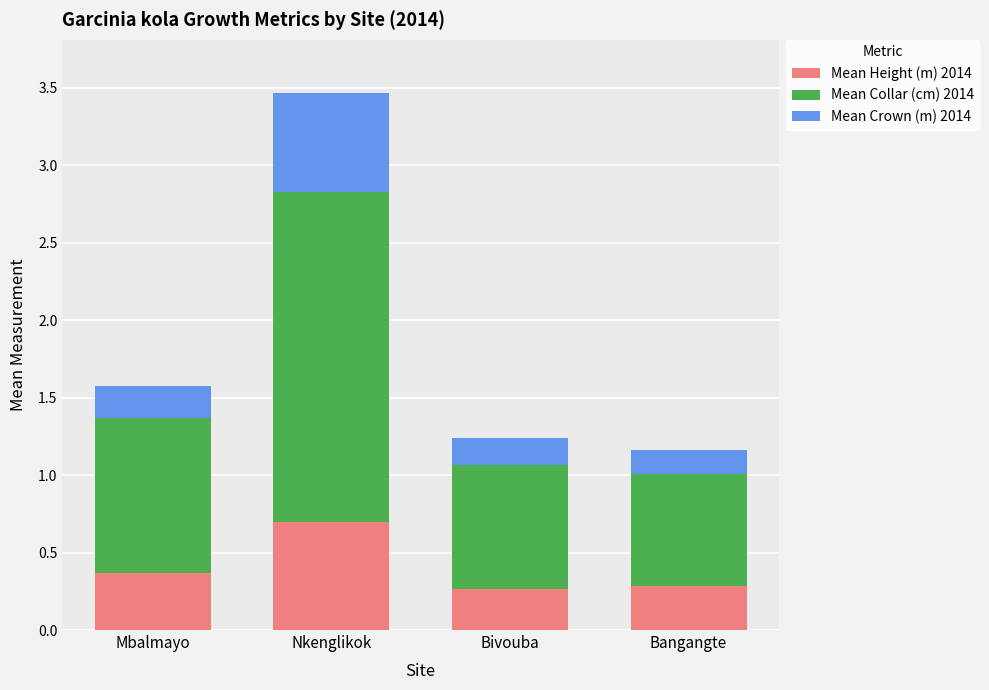

What is the average value of the Mean Height (m) 2014 series?

0.4